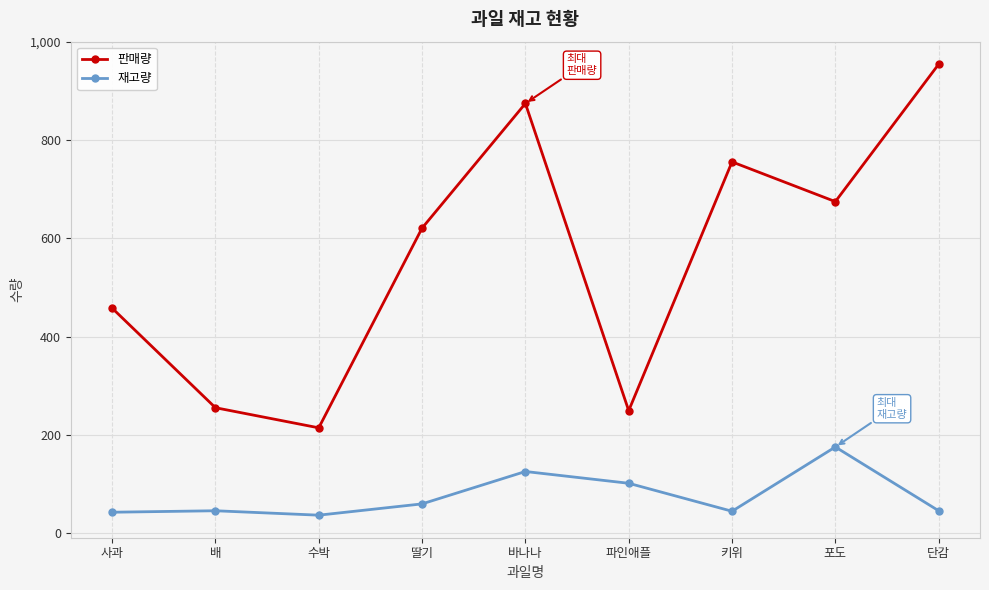

At which label is 판매량 closest to 584?

딸기